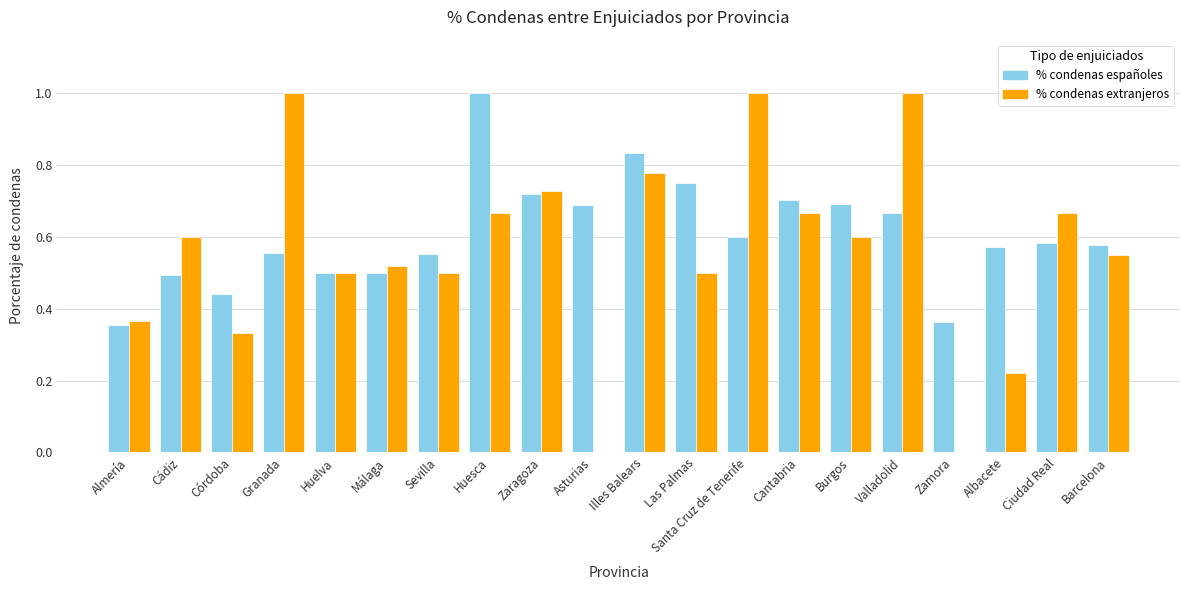

What is the total value across all series at Cádiz?

1.1